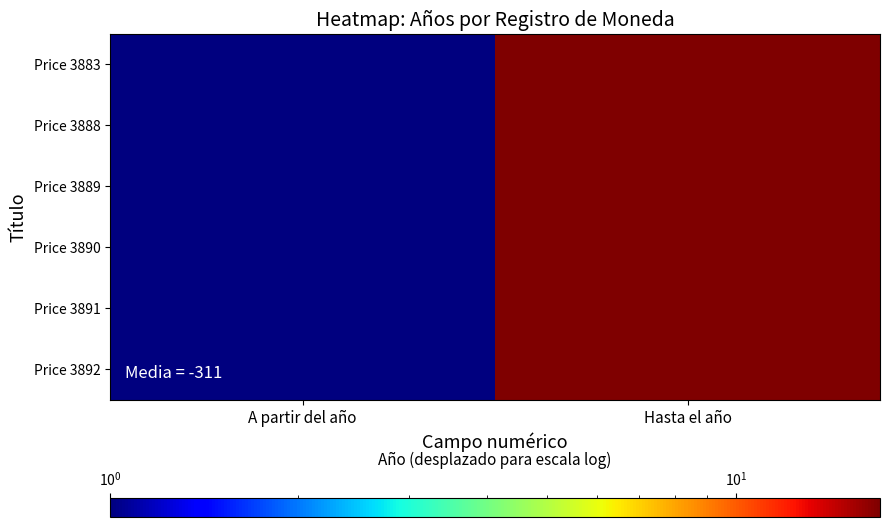

At how many categories does at least one series exceed 14?

1